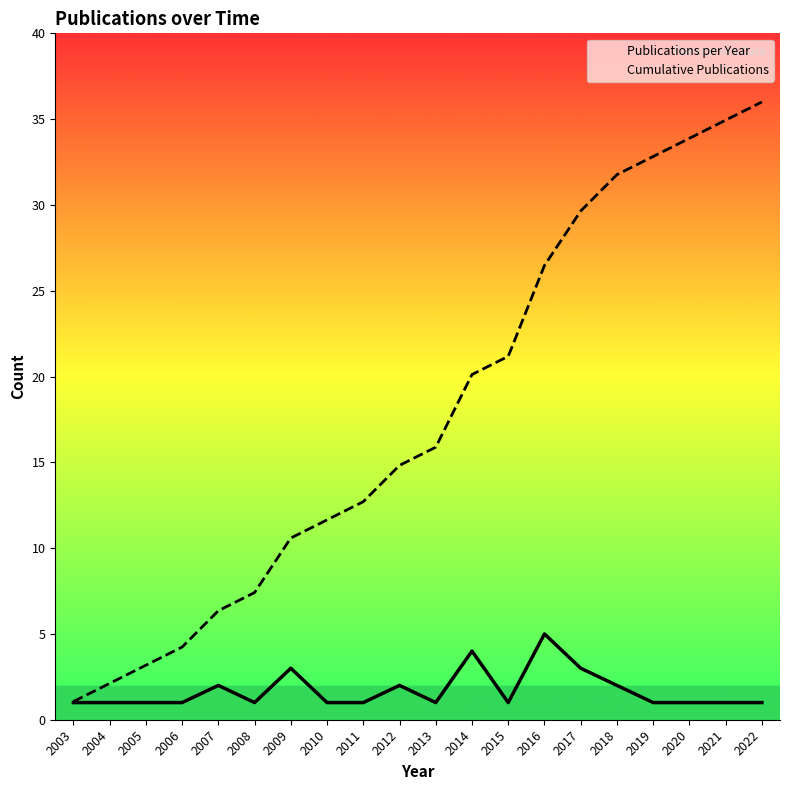

True or false: Cumulative Publications and Publications per Year cross at least once.

False